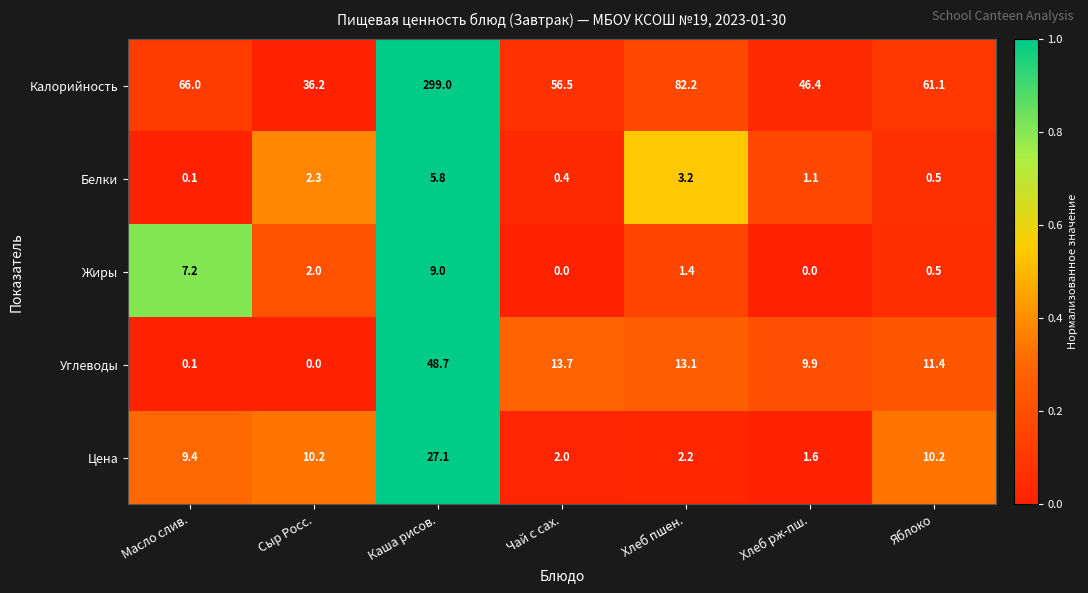

What is the total value across all series at Каша рисов.?

389.6